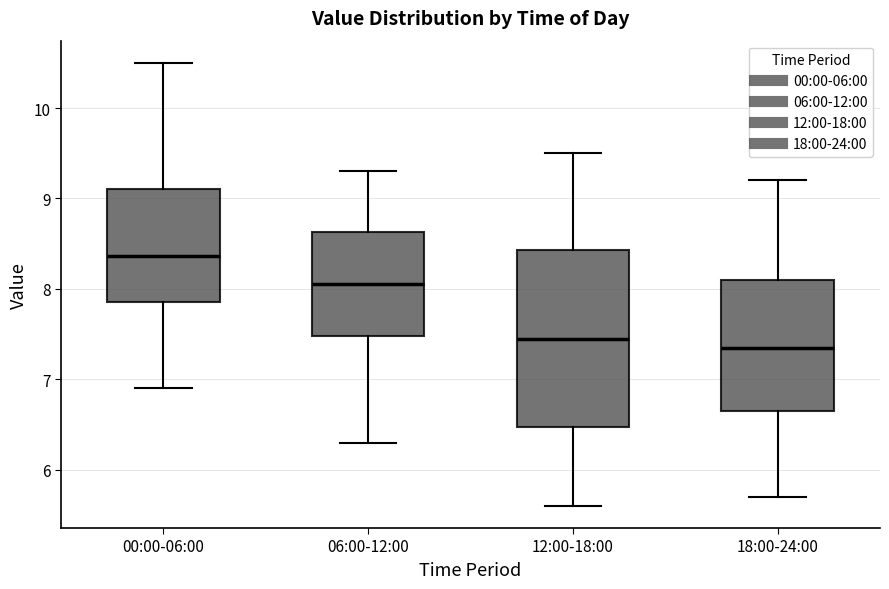

Which box is the tallest, from its lower edge to its upper edge?

12:00-18:00